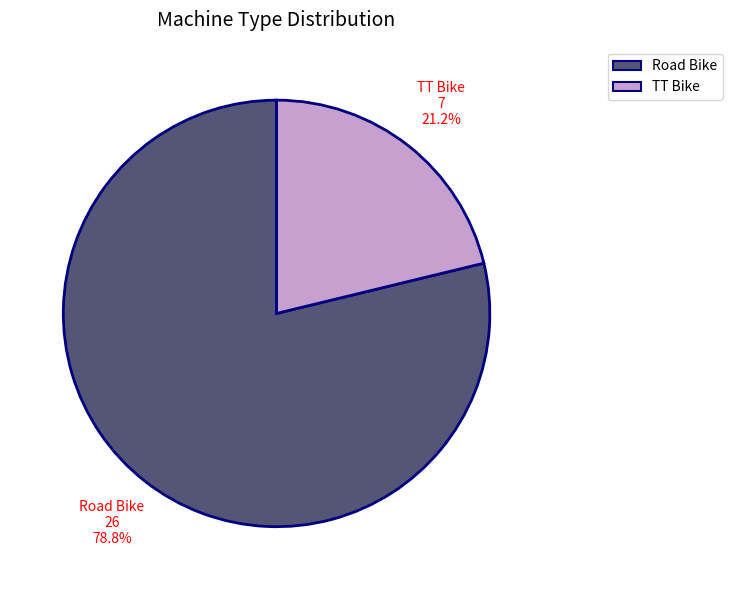

Is there any slice that represents more than half of the pie?

Yes